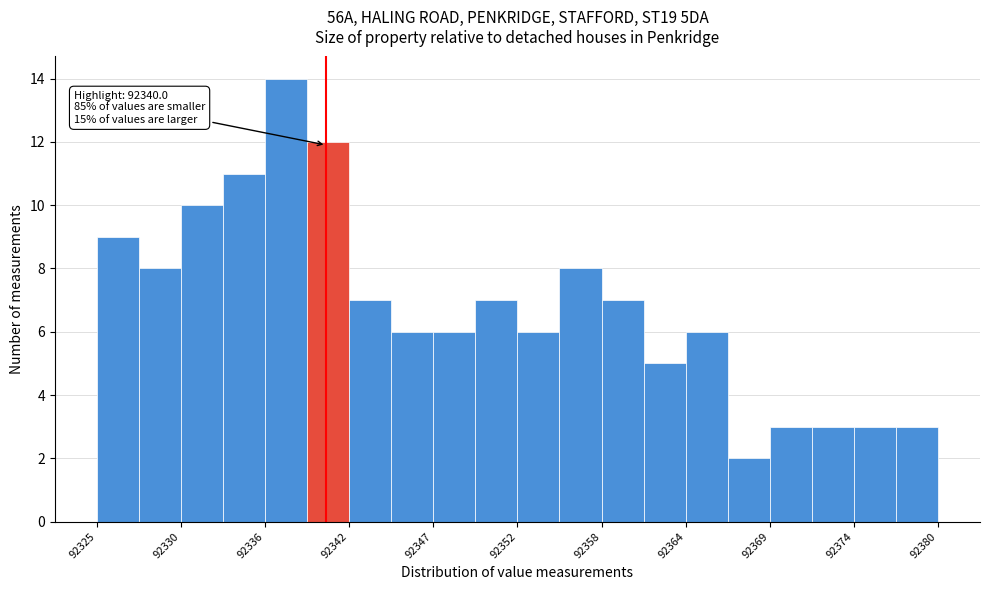

Read against the x-axis, roughly where is the centre of the tallest bar?

92337